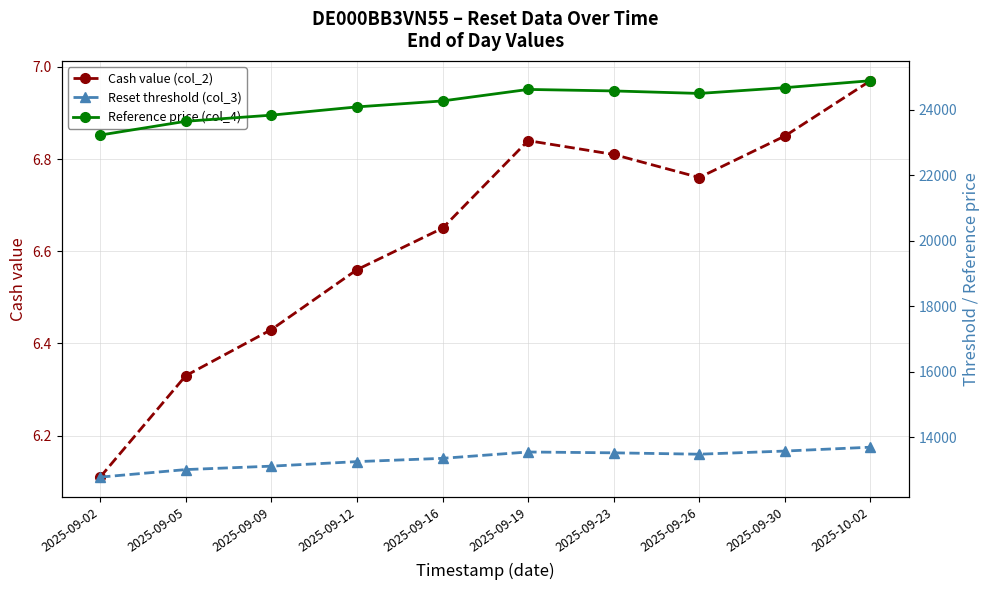

True or false: Cash value (col_2) and Reference price (col_4) cross at least once.

False